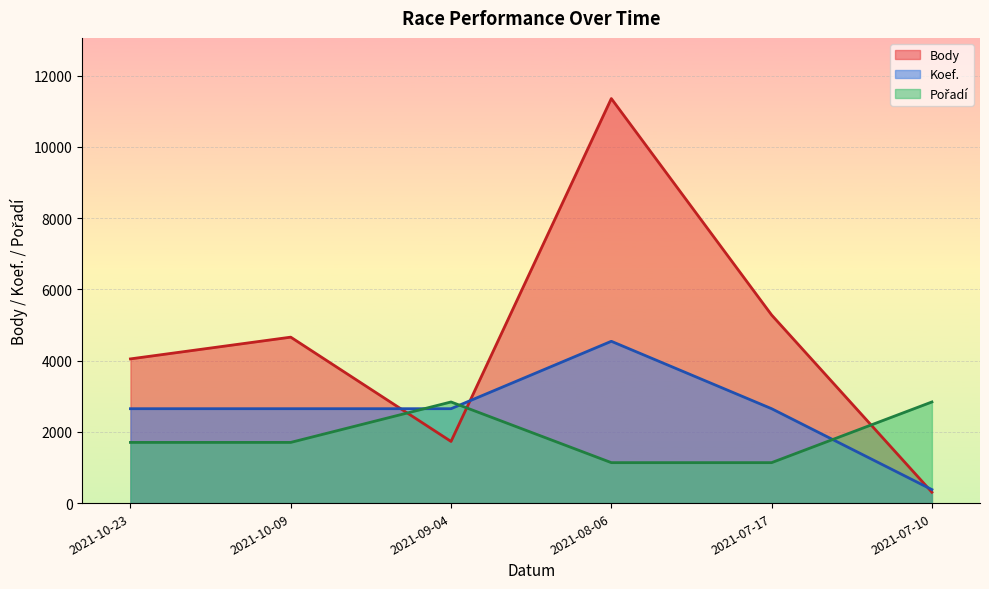

What is the approximate value of Koef. at 2021-08-06?

4541.2